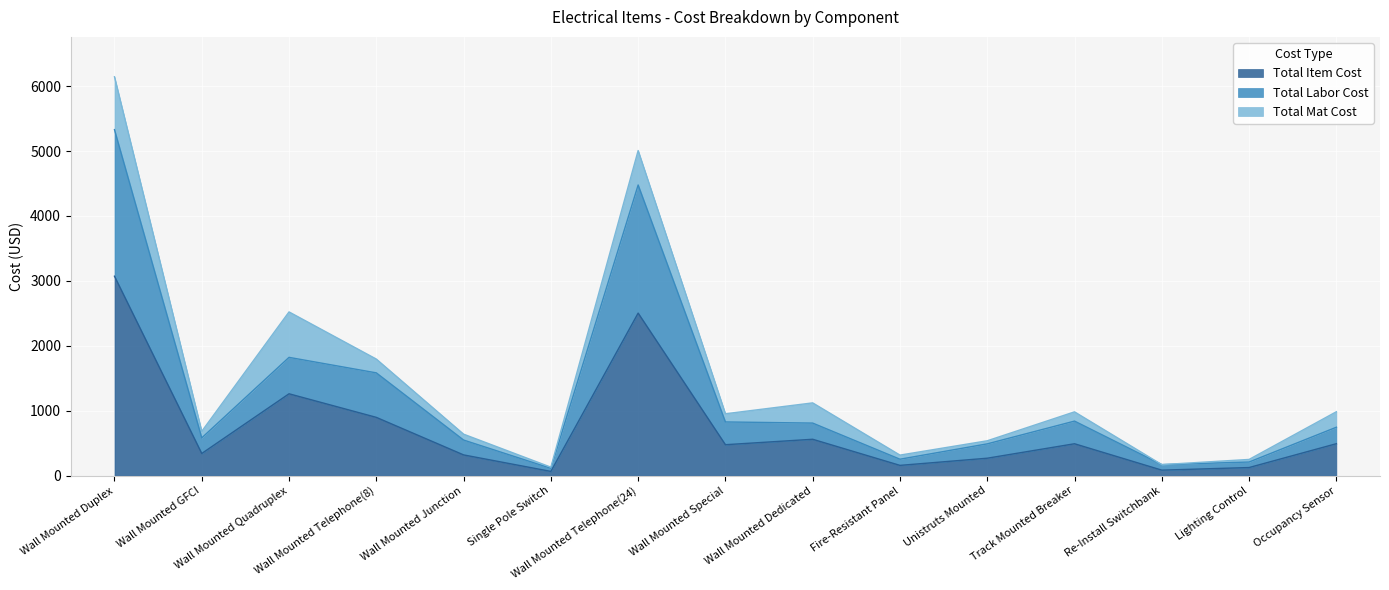

At which label does Total Item Cost first exceed 476?

Wall Mounted Duplex